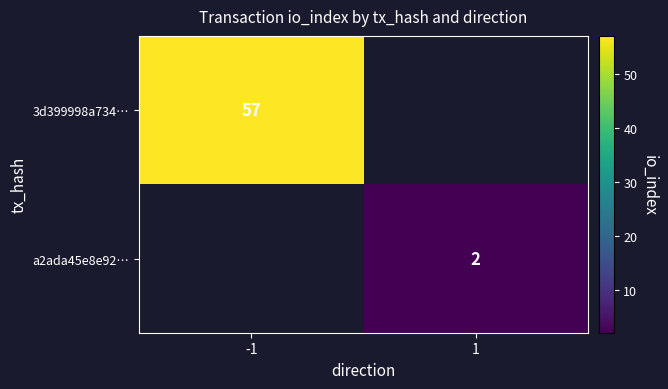

True or false: a2ada45e8e92… has a value of 2 at 1.

True